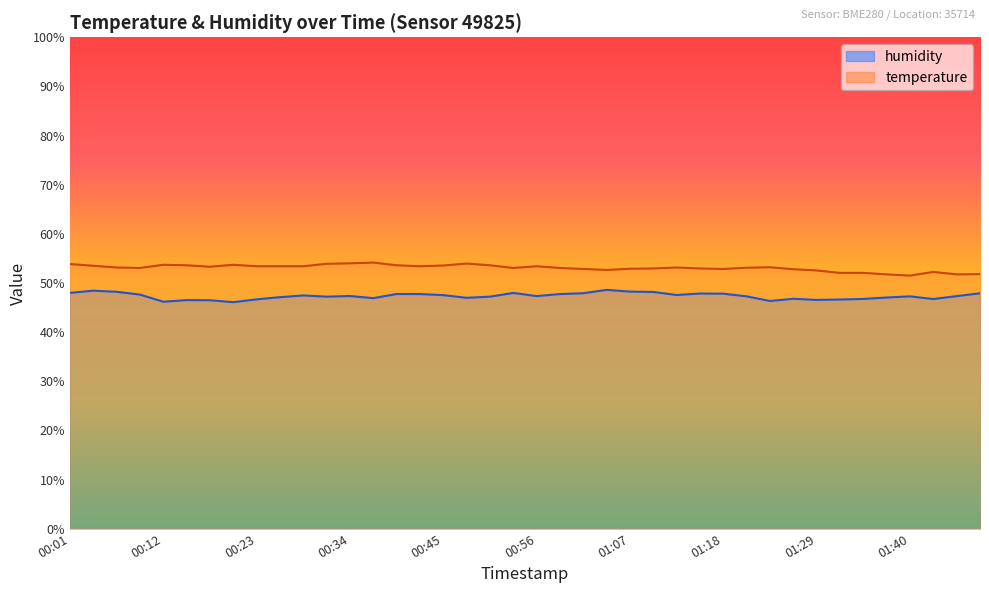

What is the maximum value for humidity?

48.6